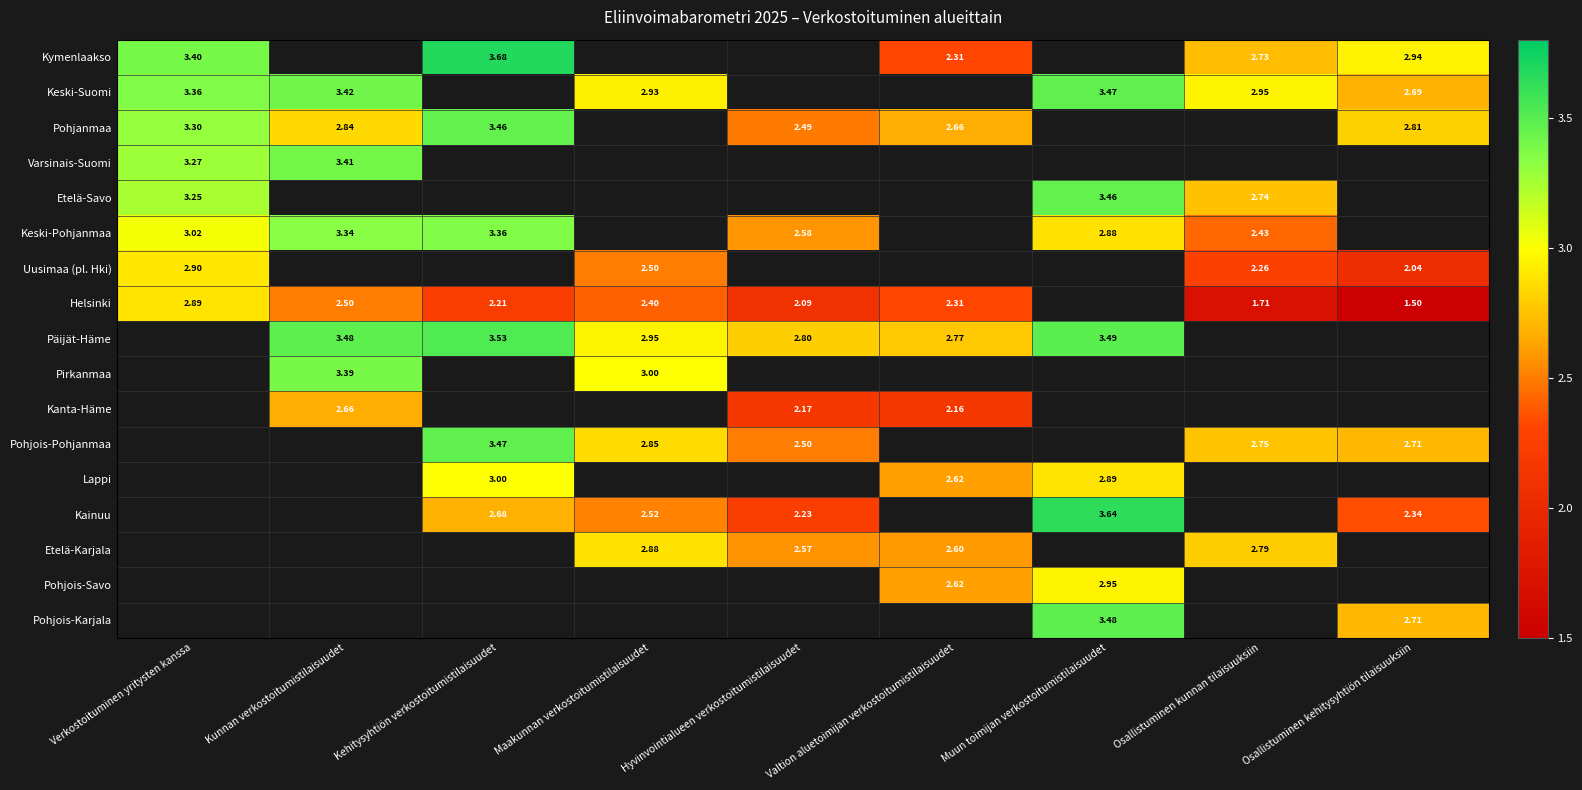

Is it true that Etelä-Savo equals 5.0 at Muun toimijan verkostoitumistilaisuudet?

False